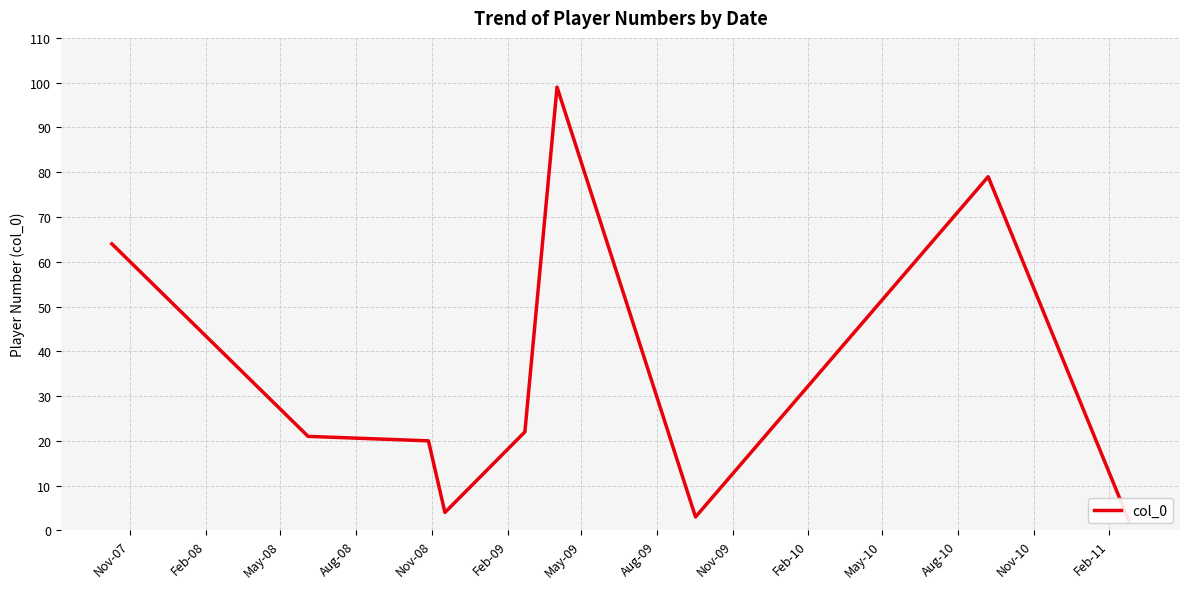

True or false: there are more than 2 points higher than both neighbors.

False